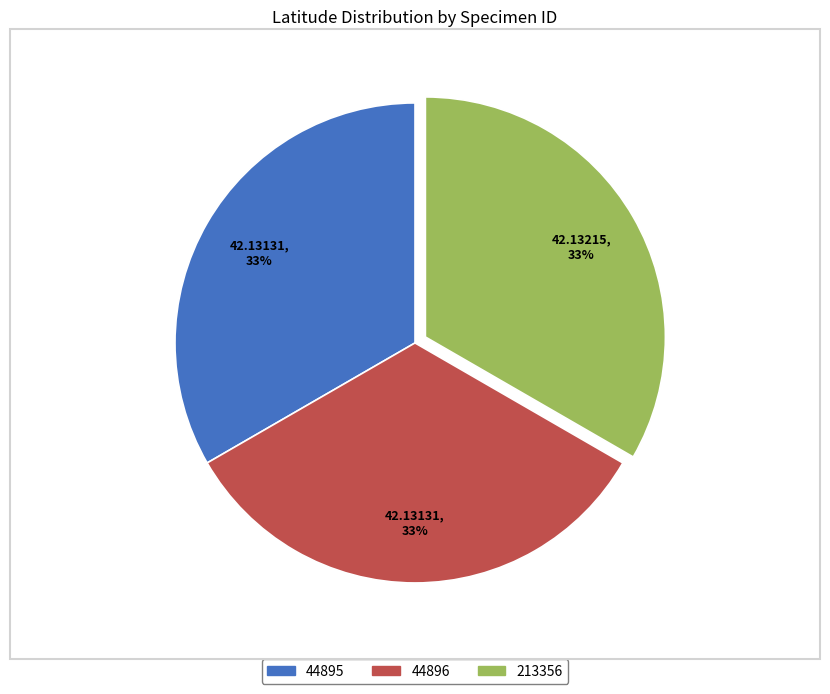

To the nearest percent, what portion does 44896 represent?

33%